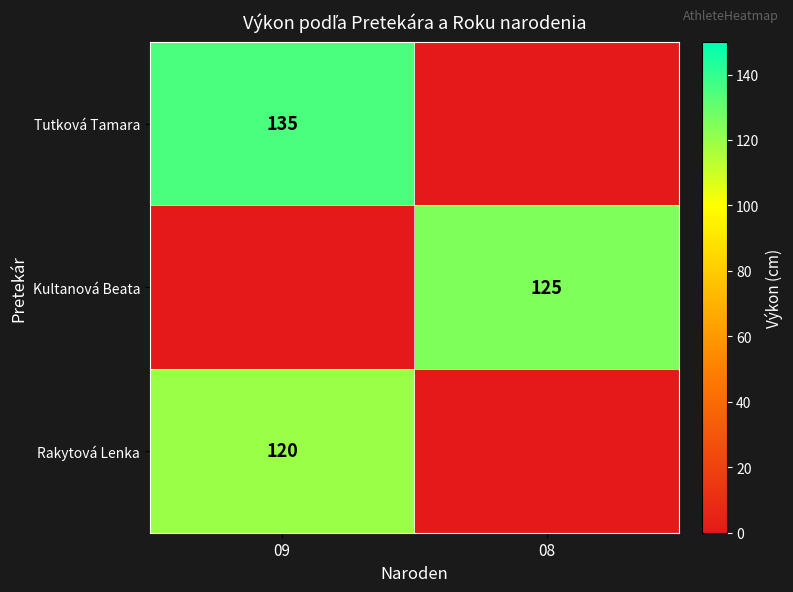

The value of Tutková Tamara at 09 is 206. True or false?

False